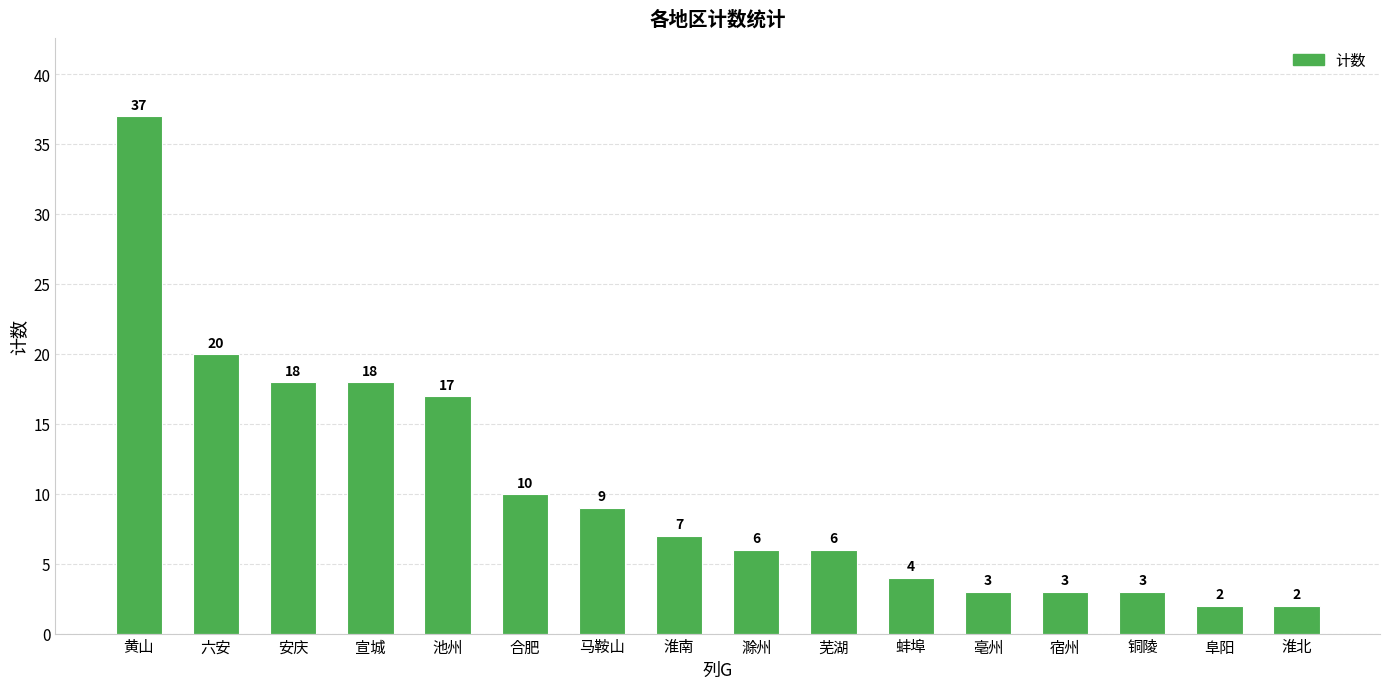

What is the difference between the second highest and minimum values?

18